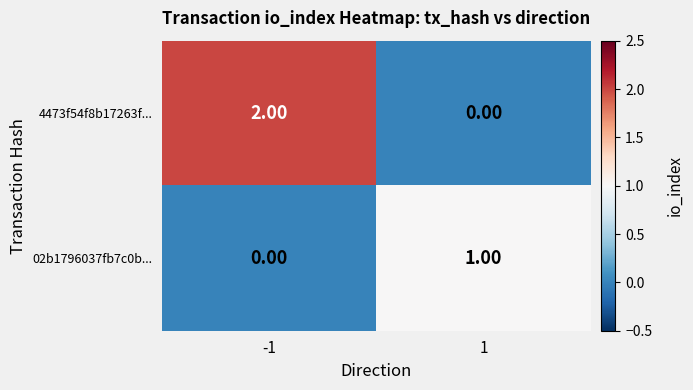

Which series has the largest total across all categories?

4473f54f8b17263f...